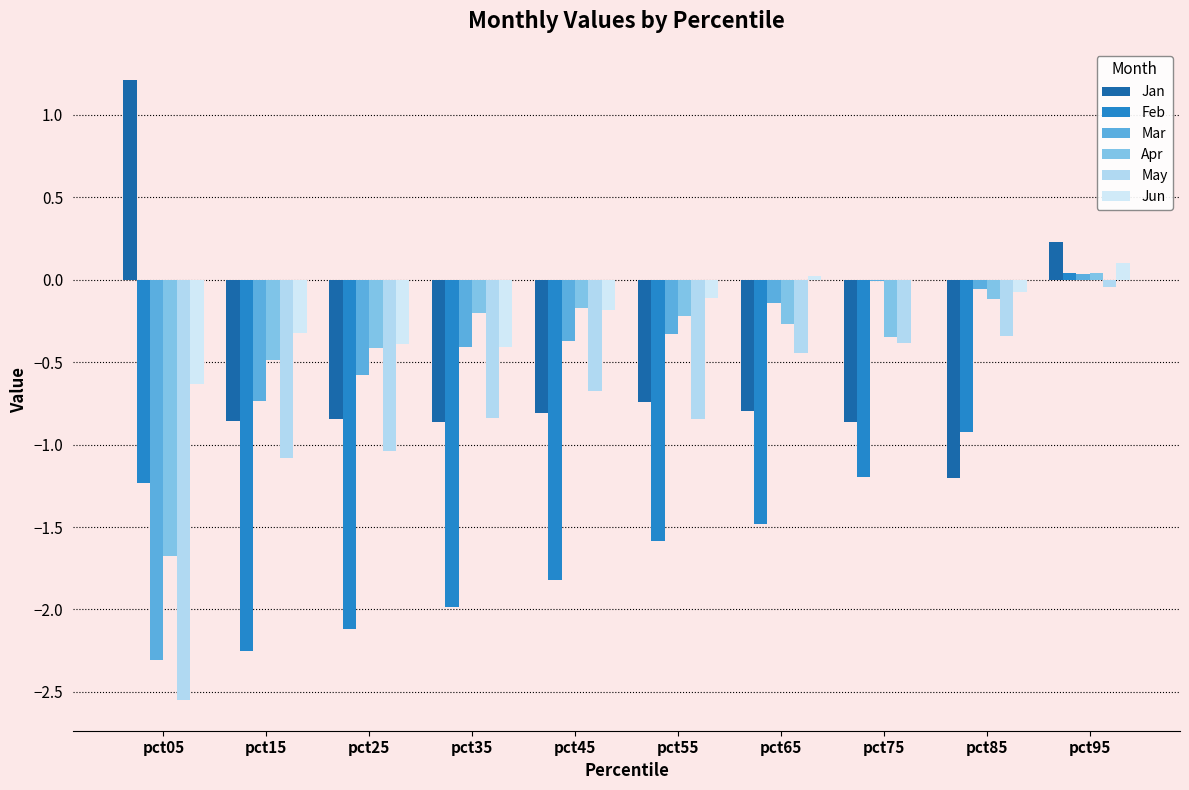

Count the number of categories in the chart.

10